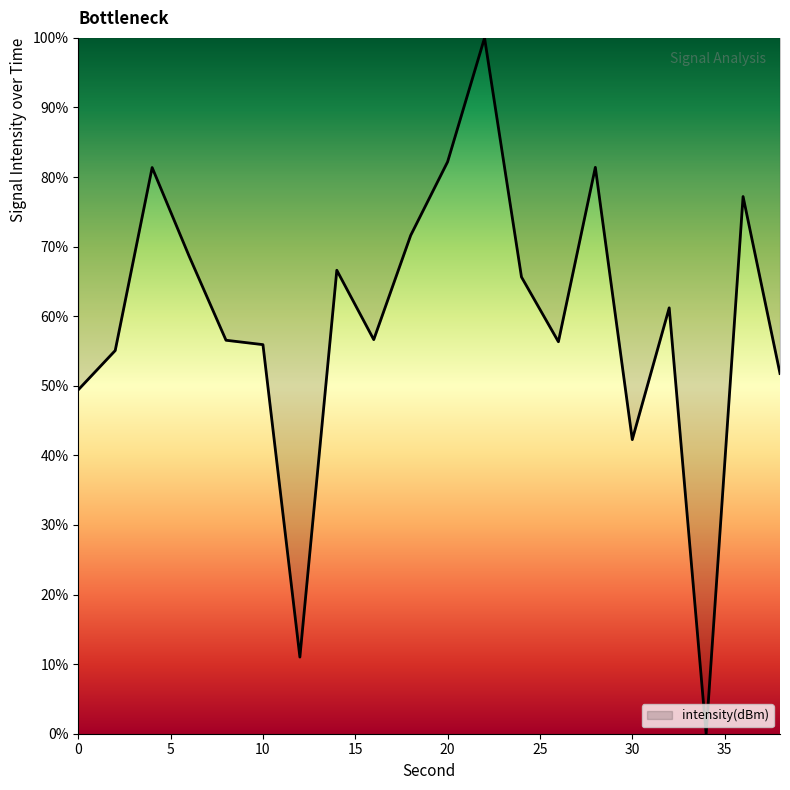

What is the difference between the maximum and minimum values?

100.0